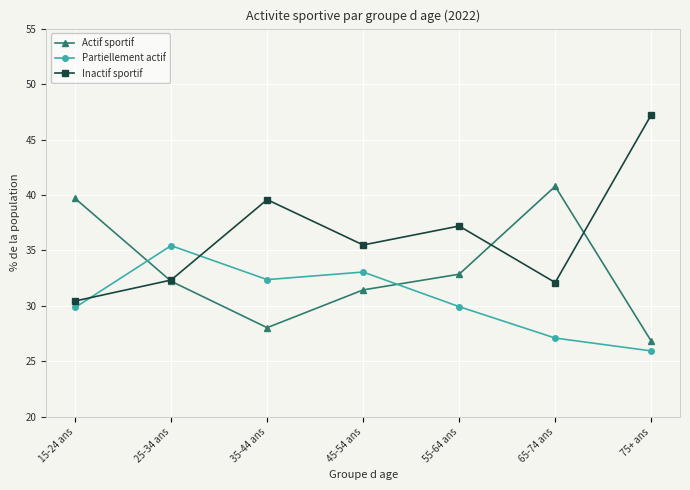

Is it true that Inactif sportif equals 32.1 at 65-74 ans?

True